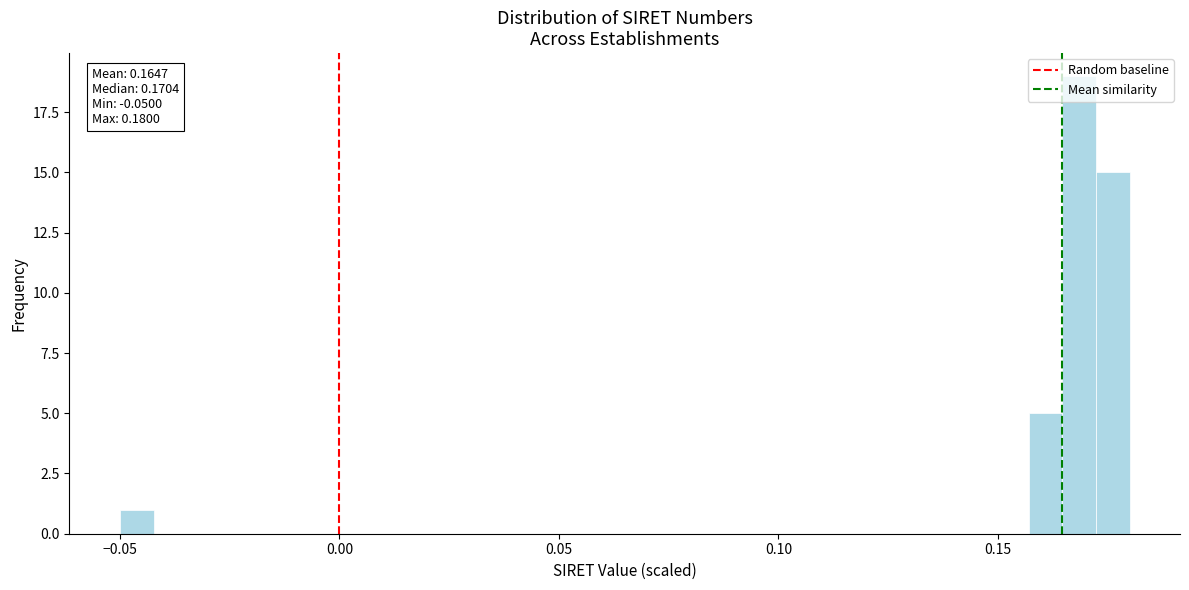

Around what value on the x-axis is the tallest bar? Give the approximate position of its centre, as read against the axis.

0.170